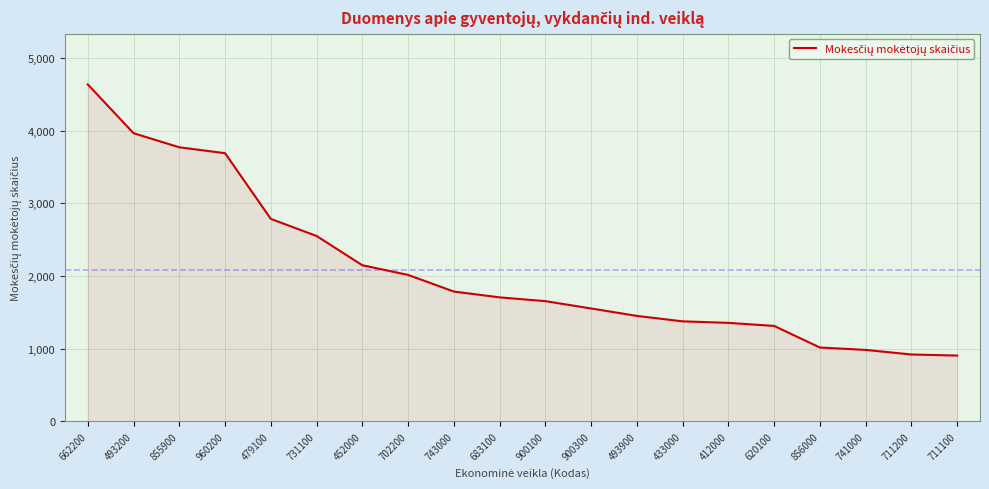

What is the minimum value shown in the chart?

905